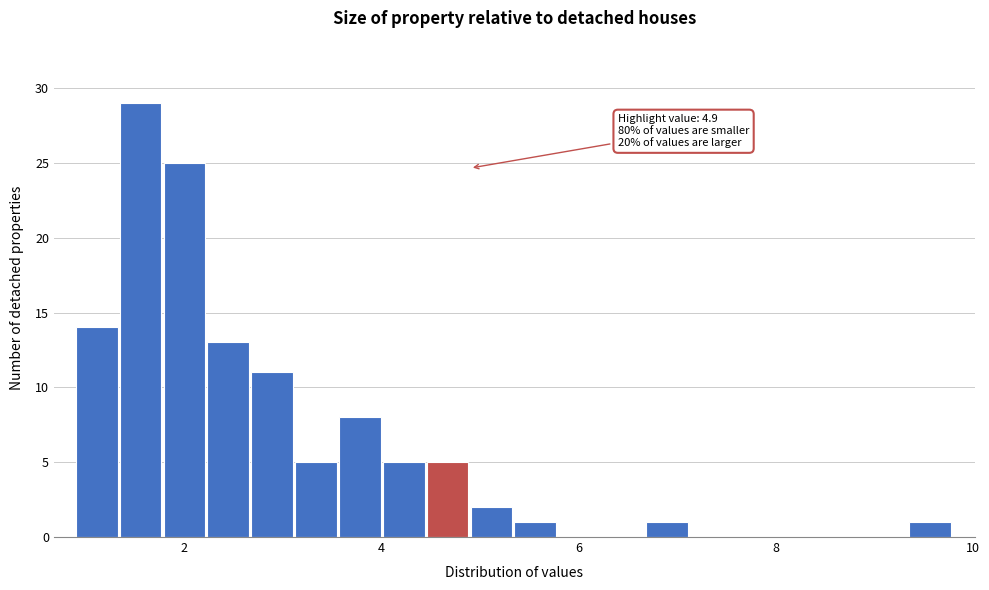

Read against the x-axis, roughly where is the centre of the tallest bar?

1.6